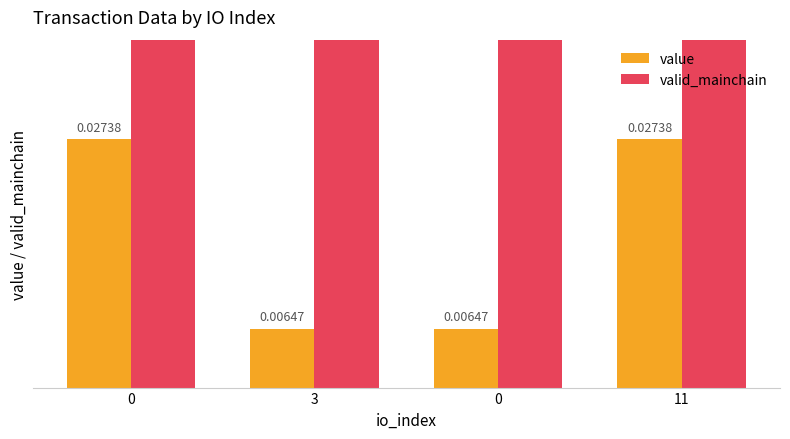

What is the greatest value displayed?

1.0